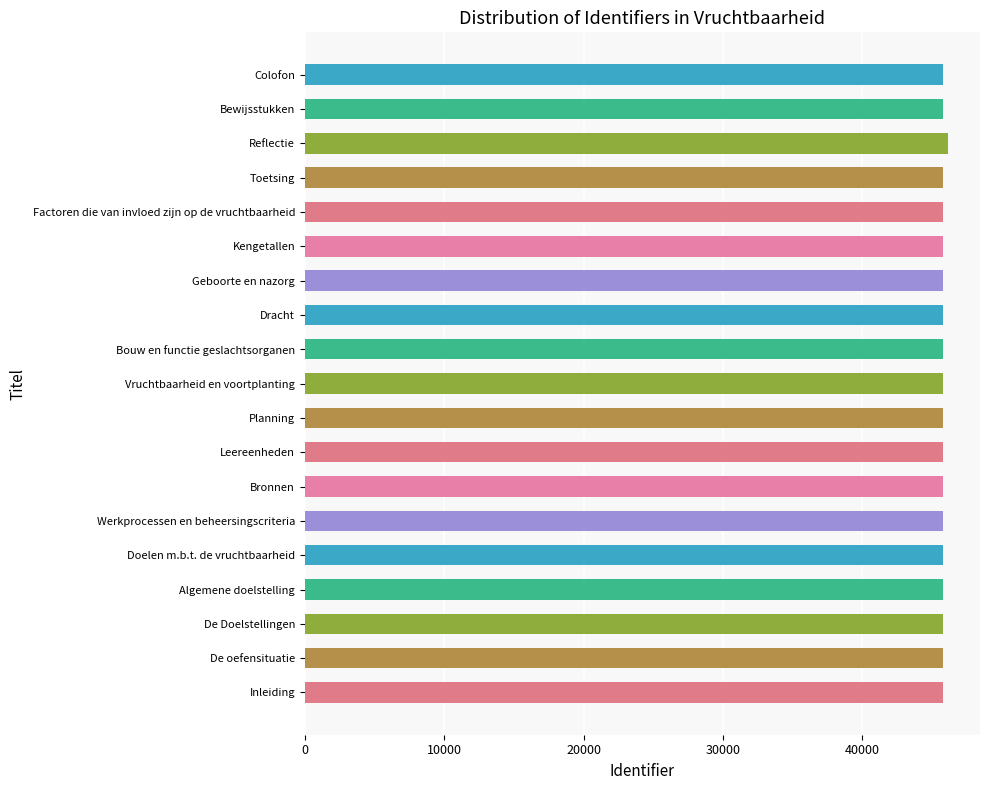

What is the smallest value displayed?

45775